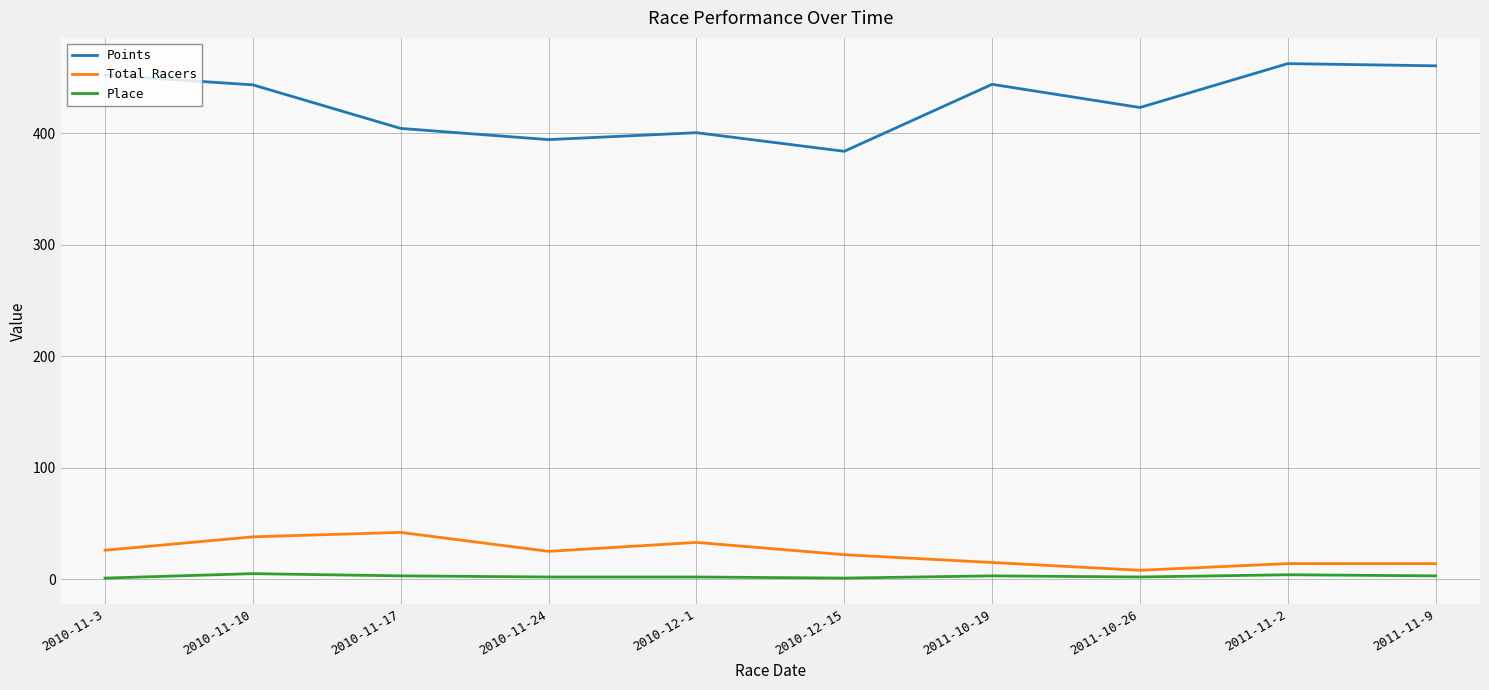

The value of Place at 2010-11-10 is 5.0. True or false?

True